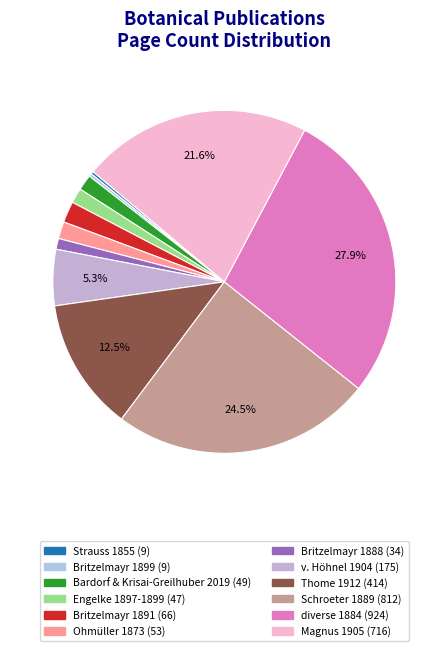

Is it true that diverse 1884 is 37% of the pie?

False